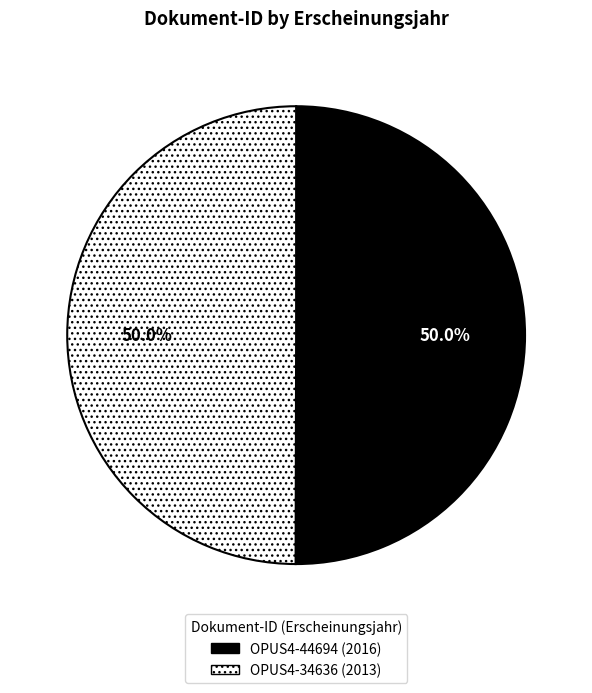

Do OPUS4-44694 and OPUS4-34636 together represent more than half of the pie?

Yes